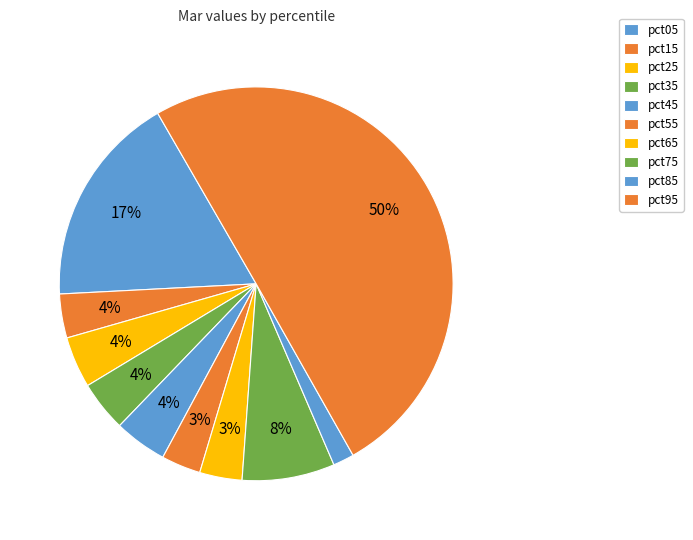

Which category has the biggest portion of the pie?

pct95